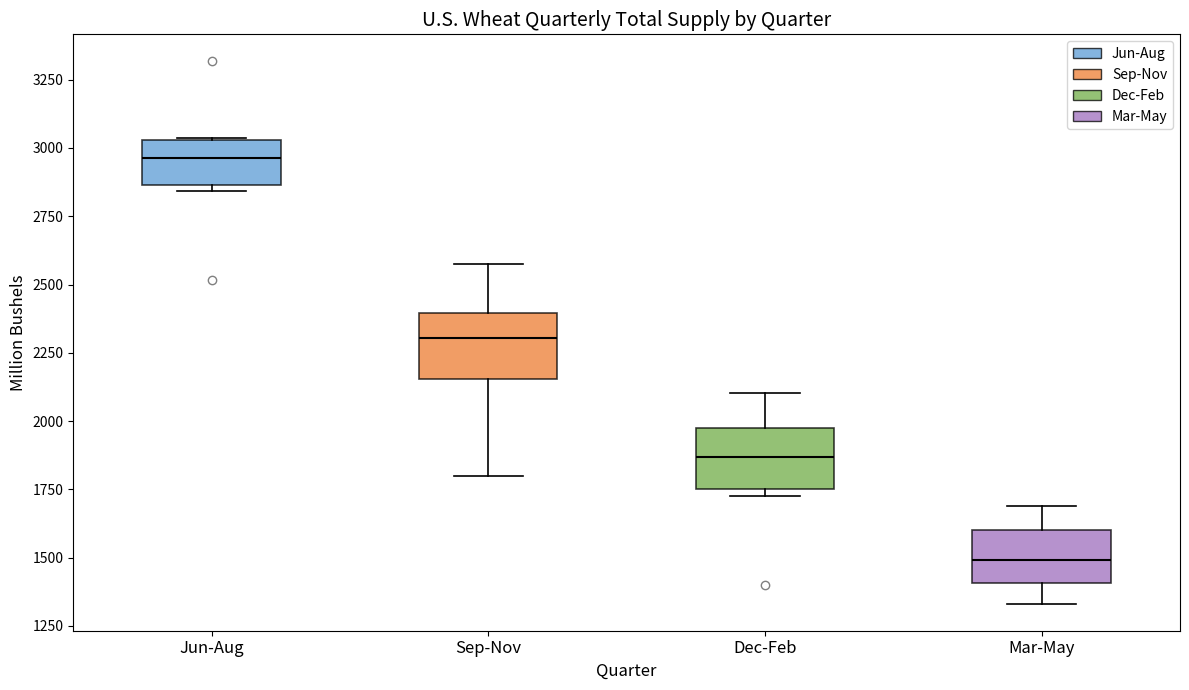

Where is the lower edge of the box for Mar-May on the y-axis? The values are not printed on the chart, so give them approximately, as read against the axis.

1400